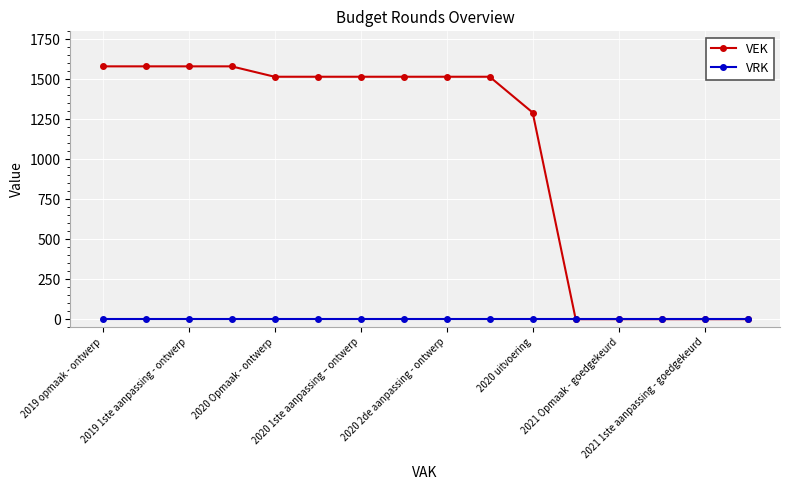

What is the value of the VEK point at the 6th from the left?

1516